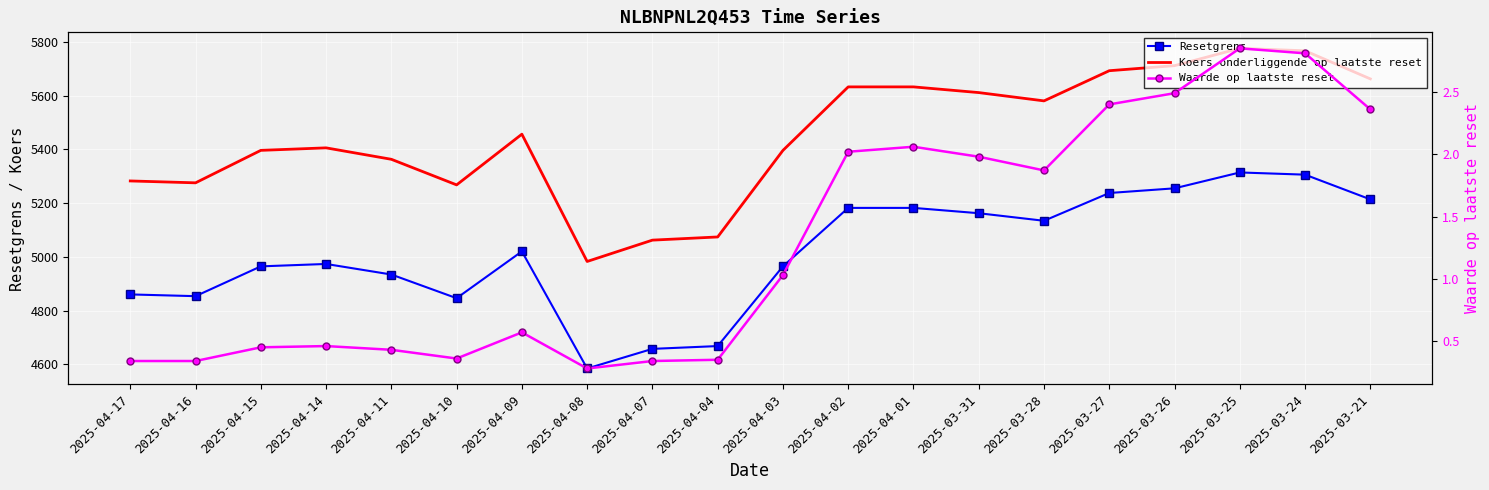

Which category has the highest value in the Resetgrens series?

2025-03-25